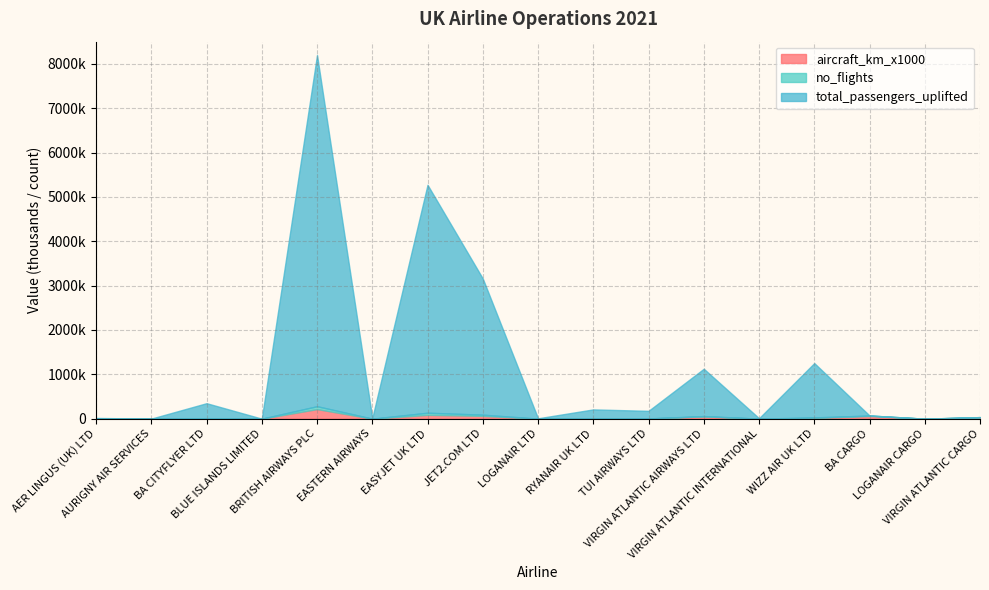

True or false: no_flights has more than 1 interior local peaks.

True